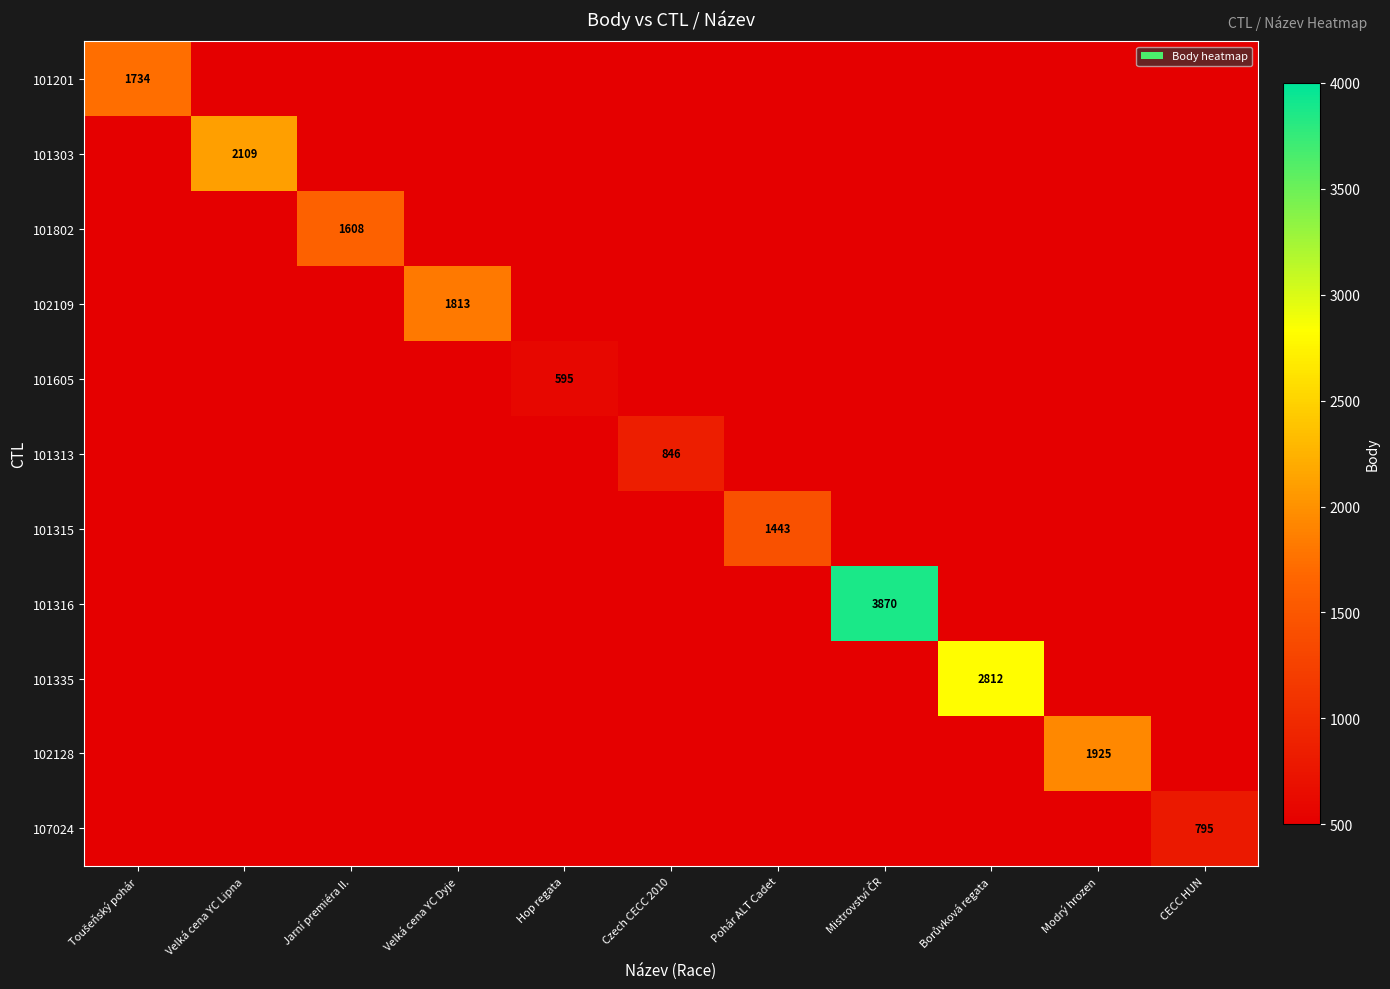

How many series are shown in this chart?

11